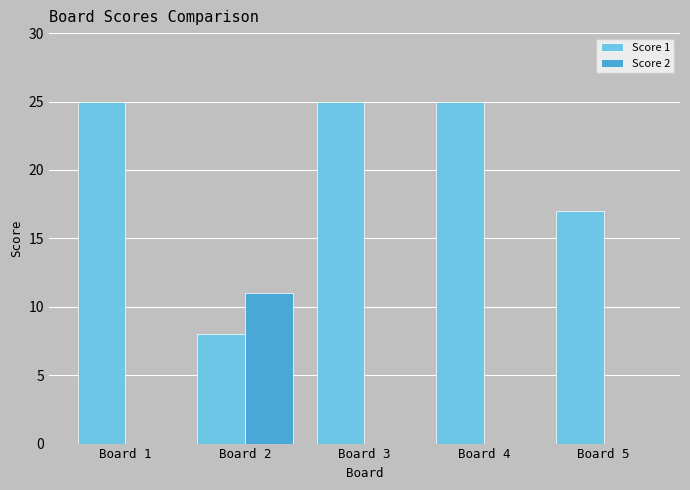

Reading left to right, list all the values displayed in this chart.

Score 1: Board 1=25	Board 2=8	Board 3=25	Board 4=25	Board 5=17
Score 2: Board 1=0	Board 2=11	Board 3=0	Board 4=0	Board 5=0